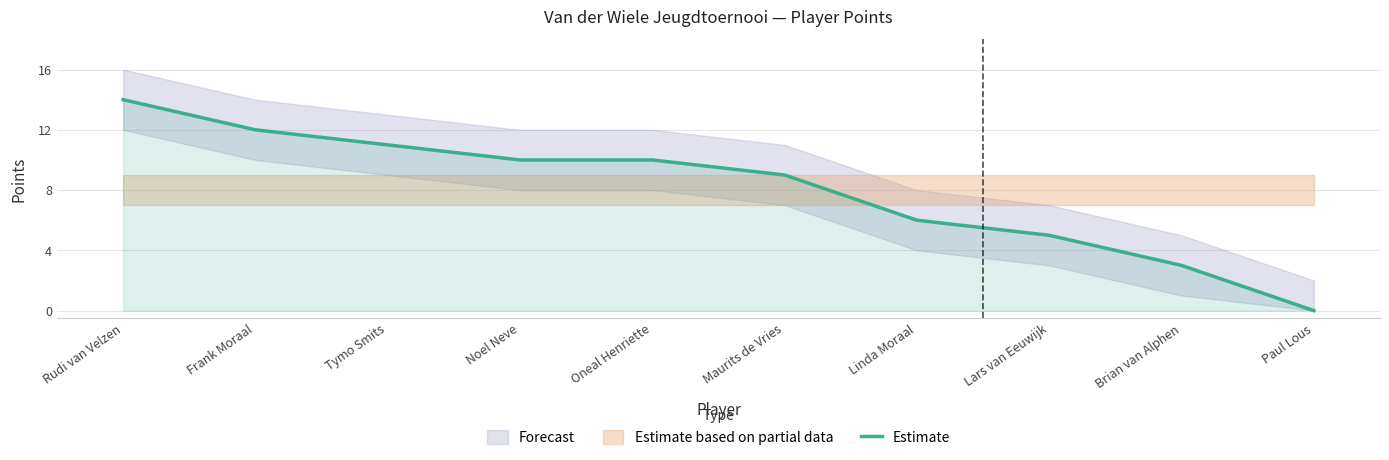

What is the label of the 8th point from the left?

Lars van Eeuwijk